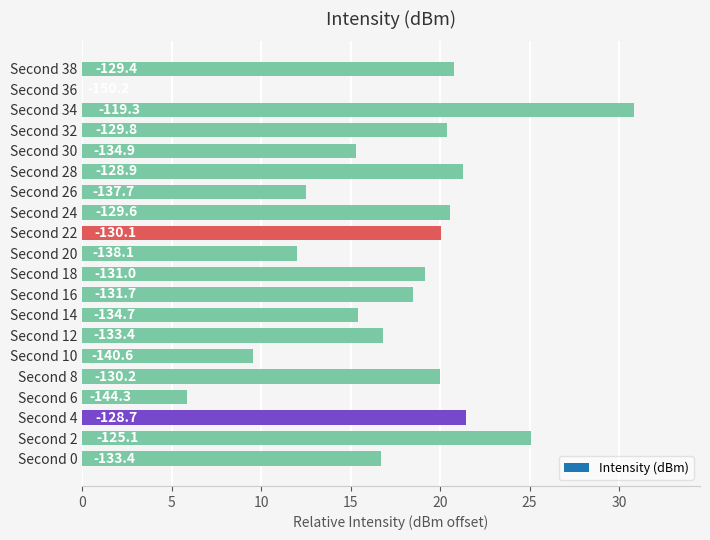

Which category has the highest value across all series?

Second 34